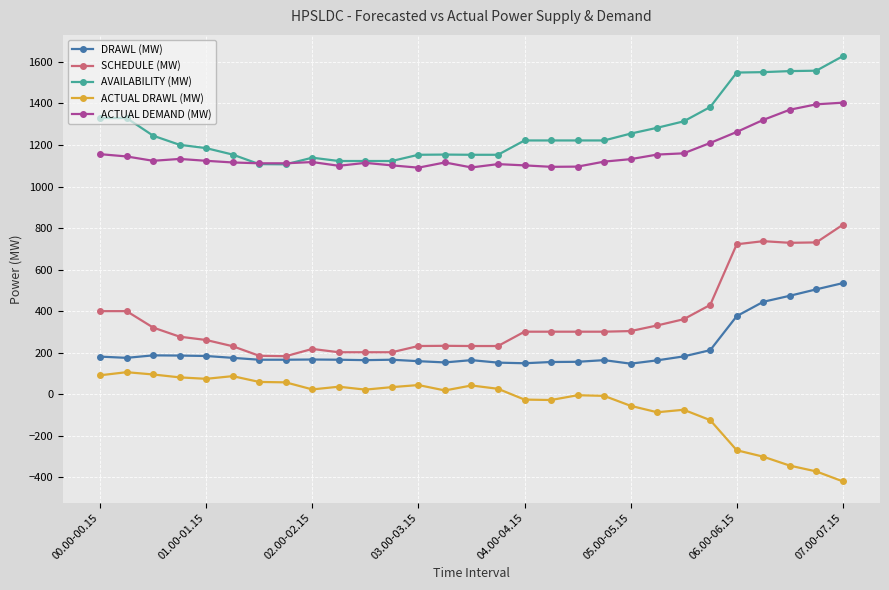

Rank the series by their maximum value, from lowest to highest.

ACTUAL DRAWL (MW), DRAWL (MW), SCHEDULE (MW), ACTUAL DEMAND (MW), AVAILABILITY (MW)